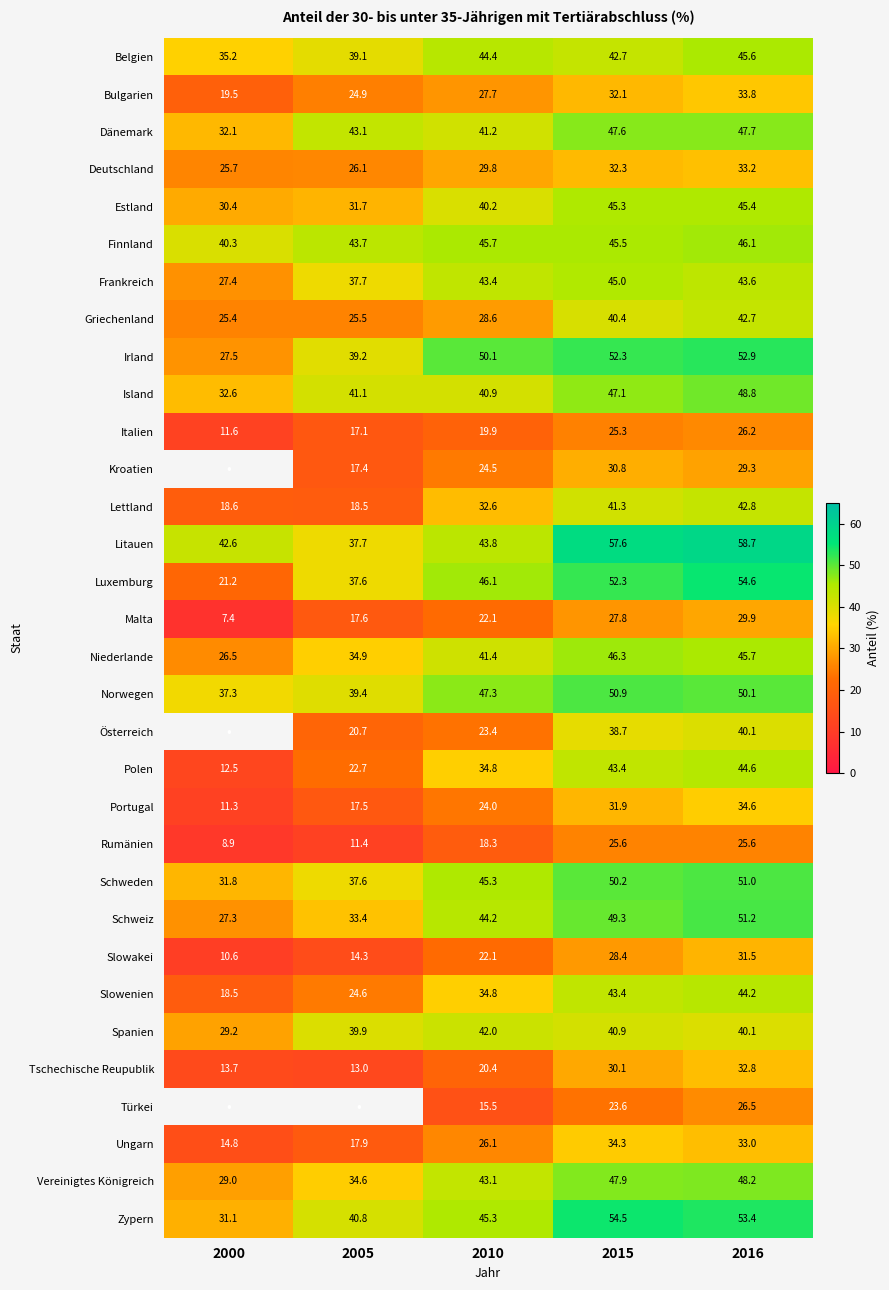

List the labels in order of Tschechische Reupublik value, largest first.

2016, 2015, 2010, 2000, 2005